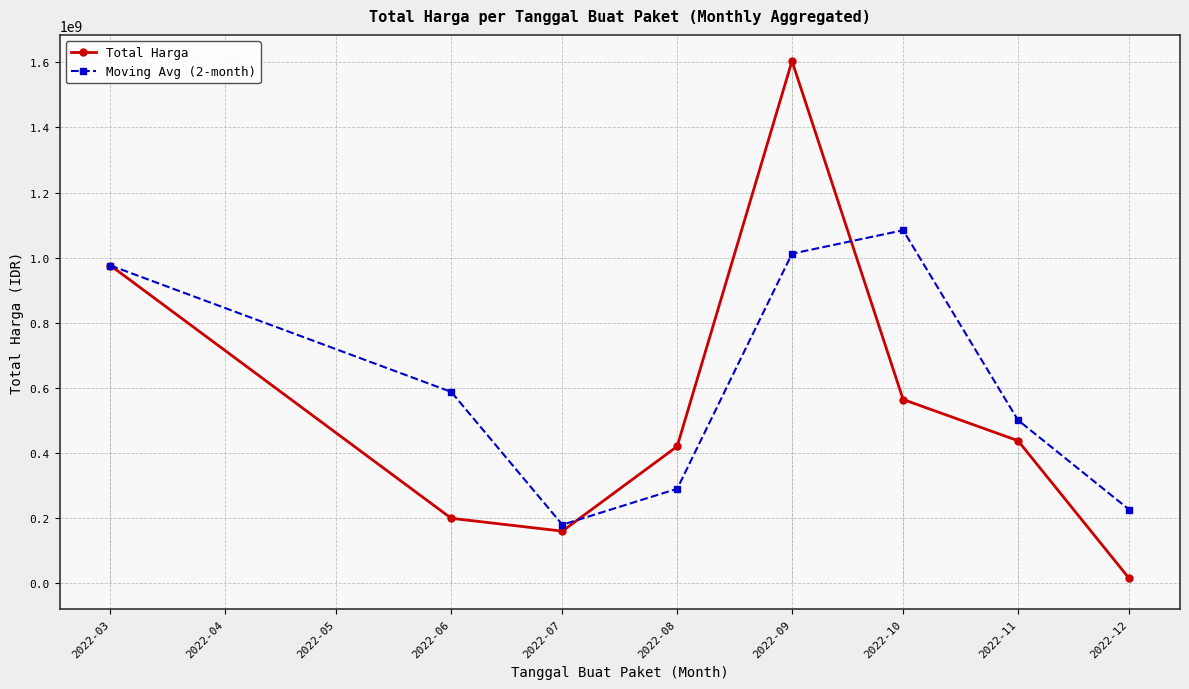

Is the value of Moving Avg (2-month) at 2022-10 greater than the value of Total Harga at 2022-03?

Yes